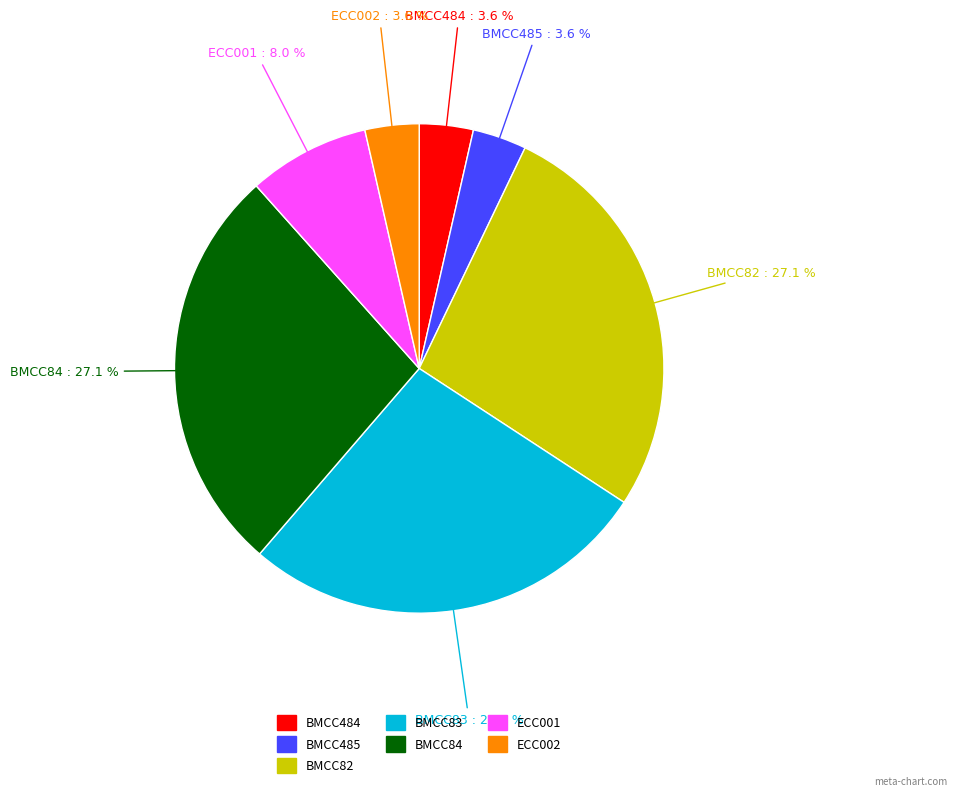

Between ECC001 and BMCC485, which is larger?

ECC001